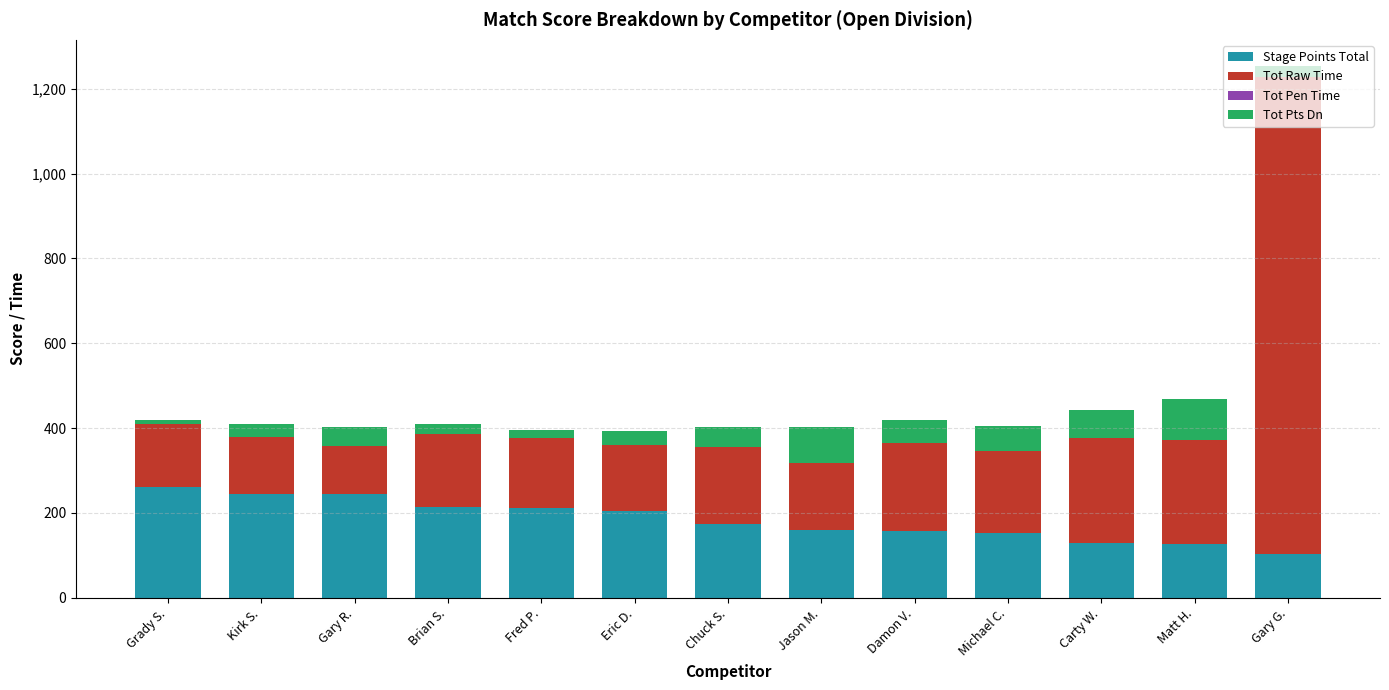

What is the highest value of the Stage Points Total series?

261.4